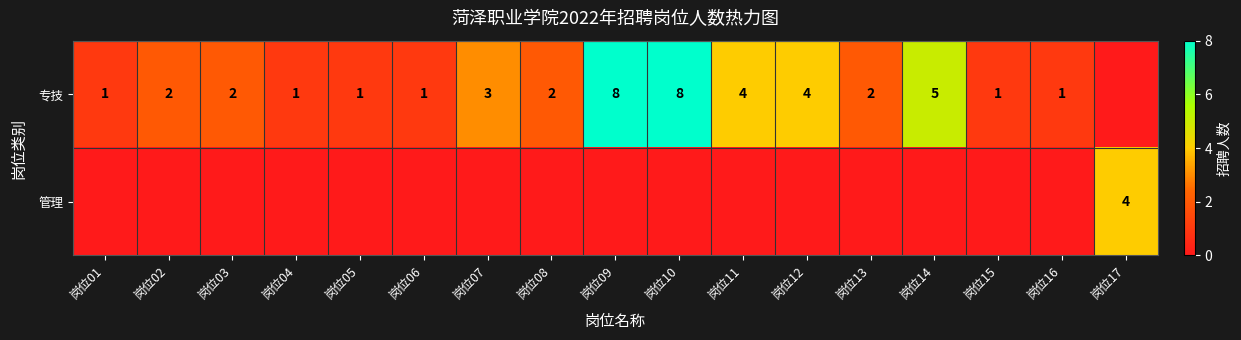

What is the greatest value displayed?

8